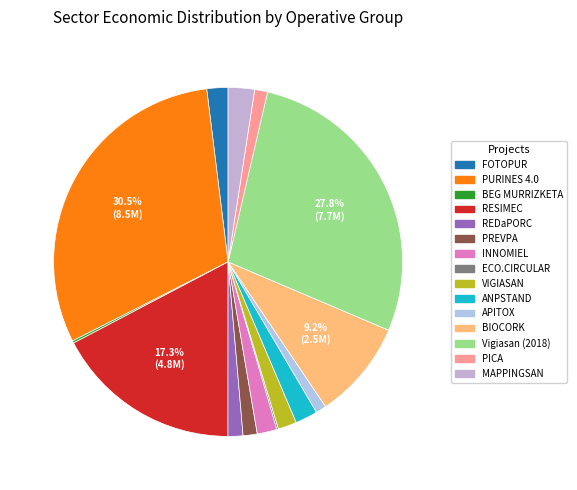

How many slices are in this pie chart?

15